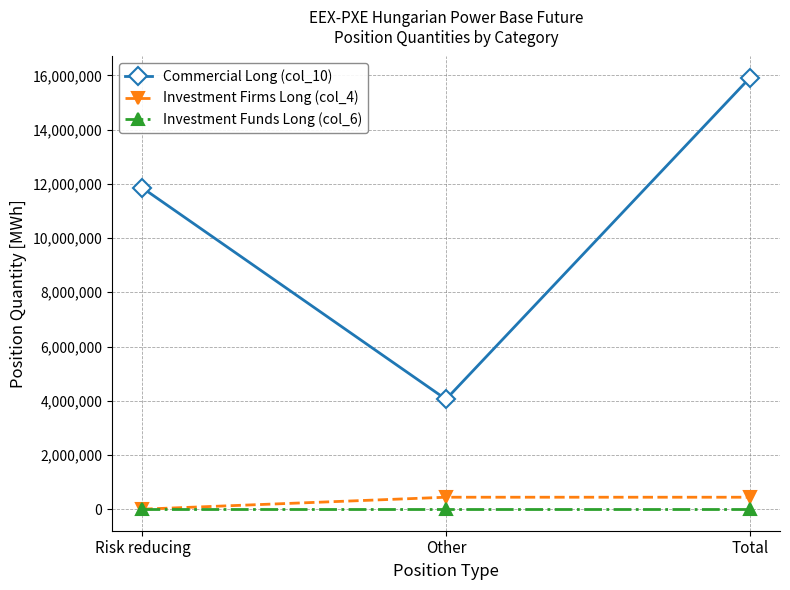

The value of Investment Funds Long (col_6) at Risk reducing is 0. True or false?

True